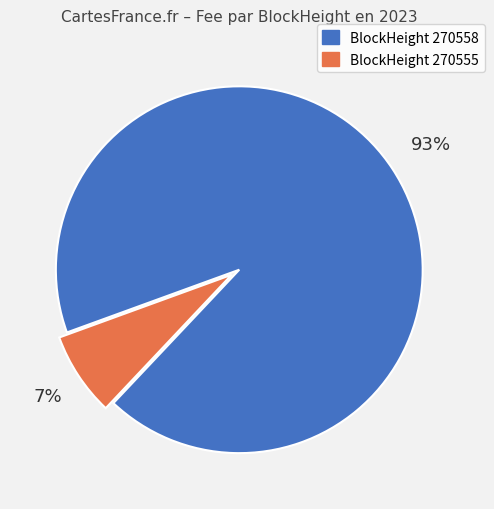

Is there a majority slice in this chart?

Yes